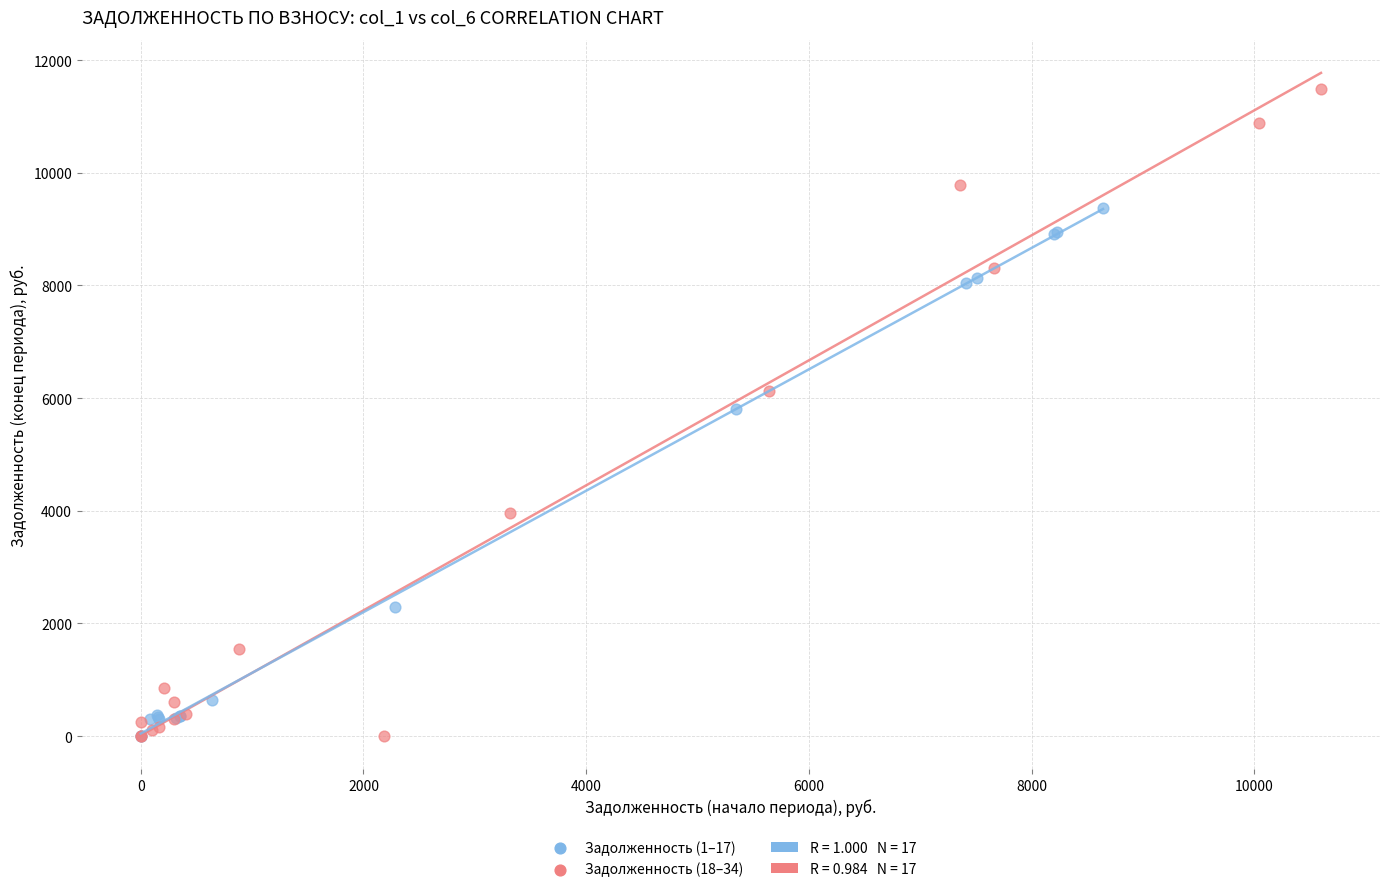

Which series reaches the maximum Y coordinate?

Задолженность (18–34)